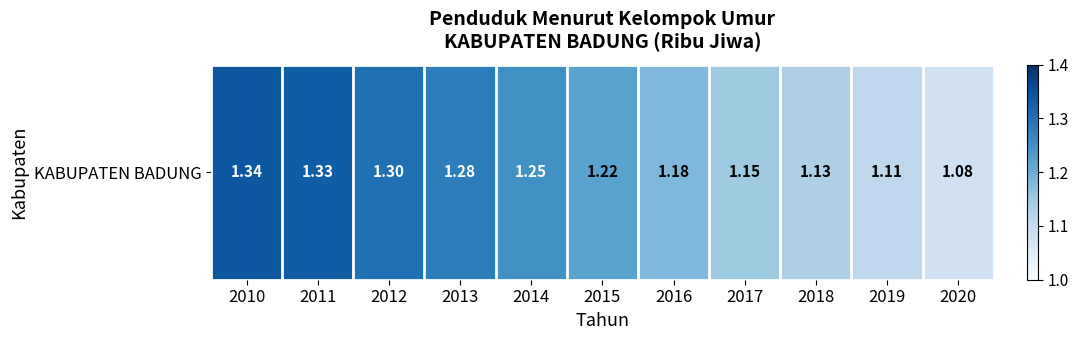

Is it true that the value at 2016 is 0.8?

False